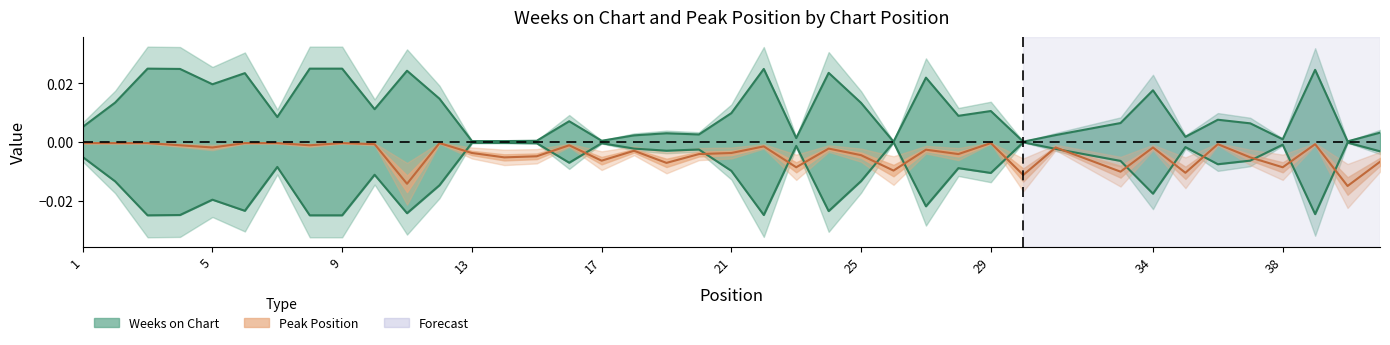

True or false: Peak Position has a value of -0.0 at 28.

True